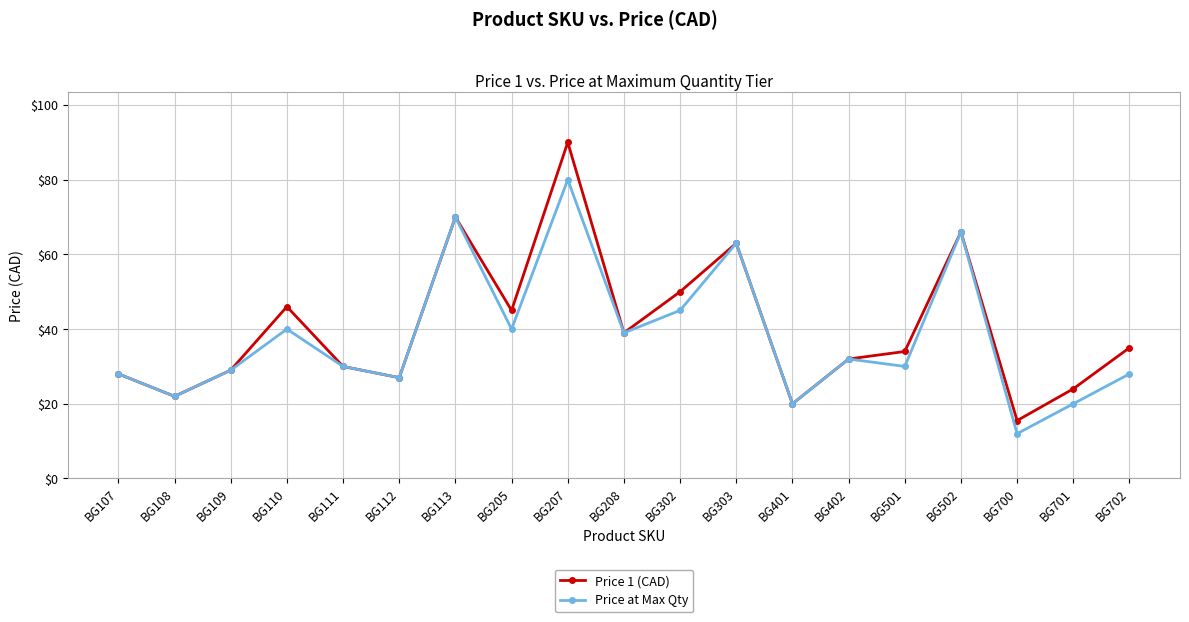

How many interior local valleys does the Price 1 (CAD) series have?

6